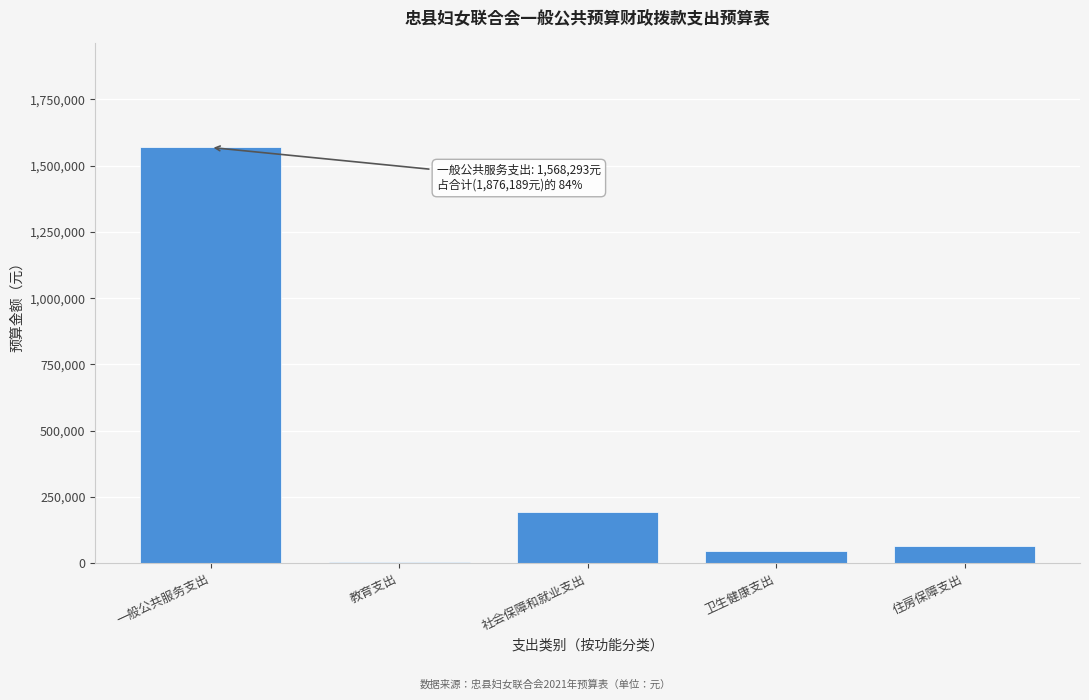

Reading left to right, extract all data points from this chart.

一般公共服务支出=1568293	教育支出=4055	社会保障和就业支出=193962	卫生健康支出=45559	住房保障支出=64320